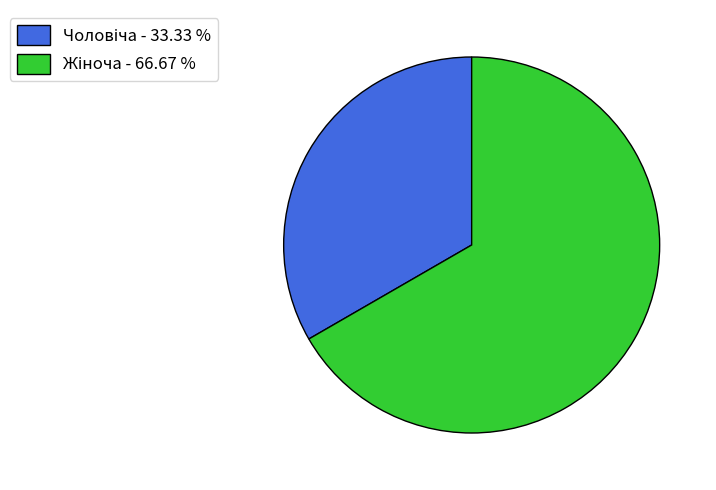

Does any single category account for the majority?

Yes